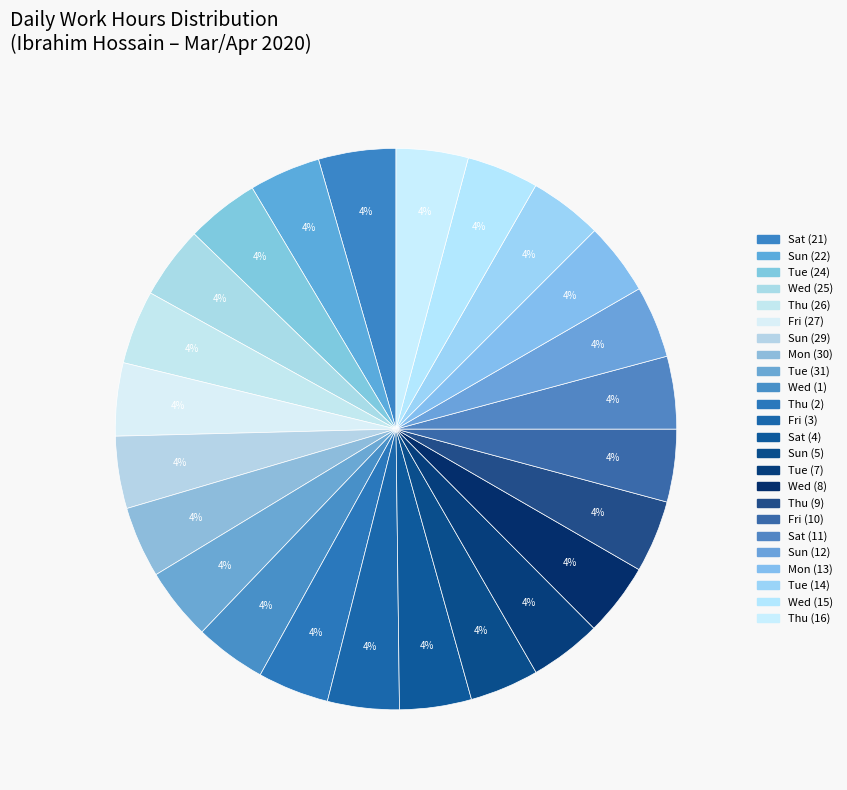

To the nearest percent, what portion does Wed (15) represent?

4%